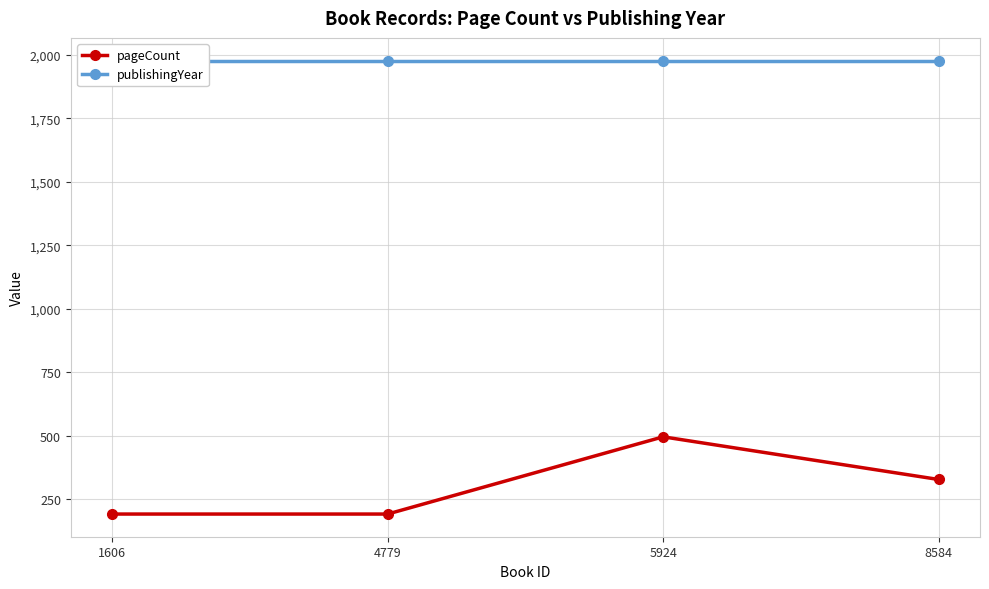

At which category is the sum across all series the highest?

5924